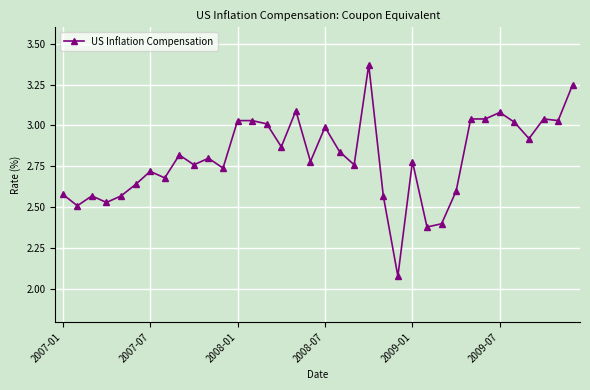

What is the difference between the maximum and minimum values?

1.3